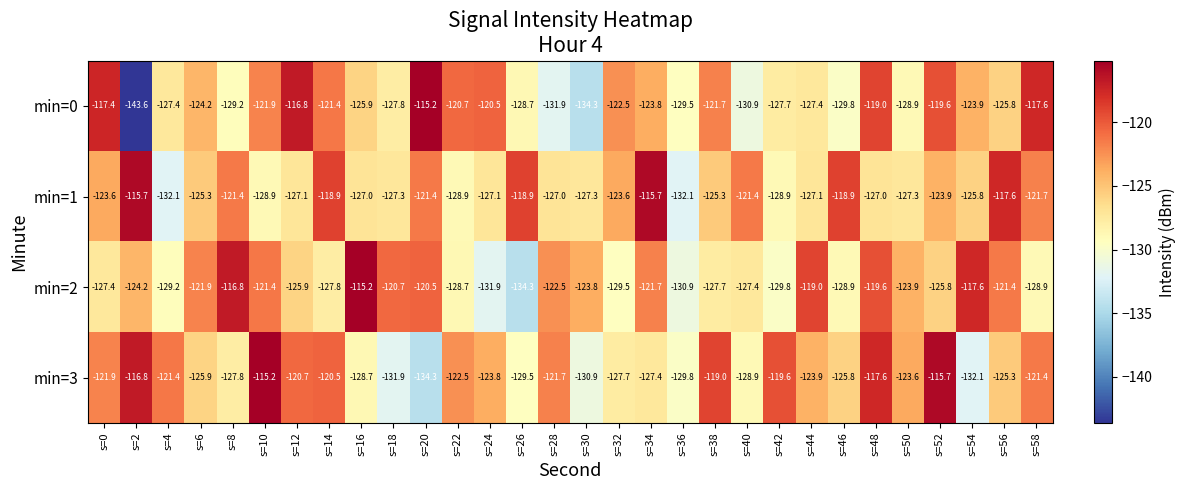

What is the sum of all min=3 values?

-3731.3